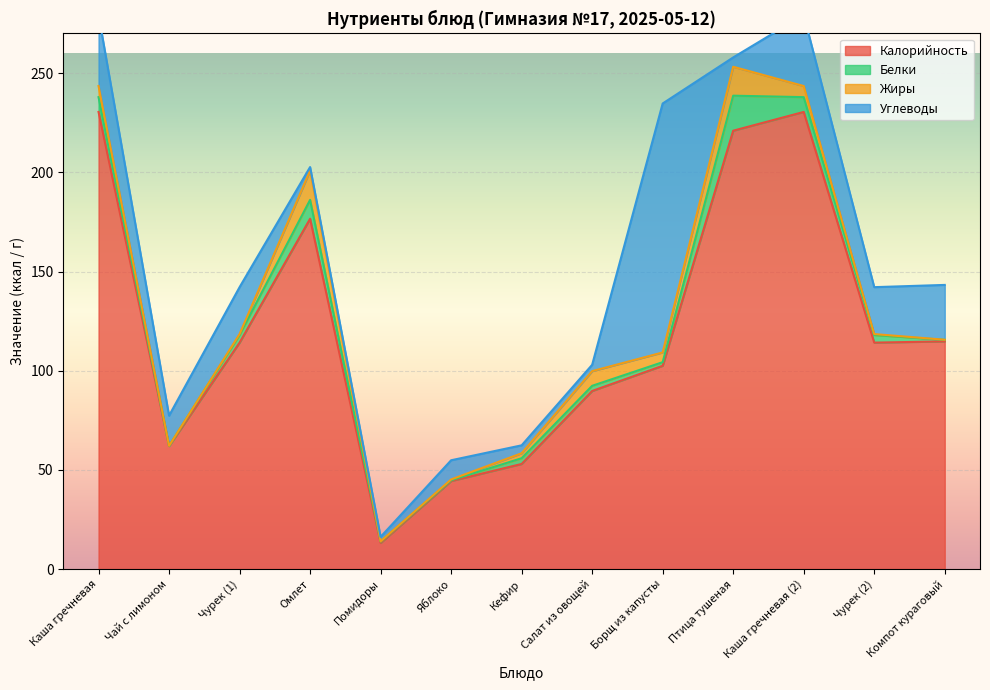

What is the approximate value of Белки at Птица тушеная?

17.6